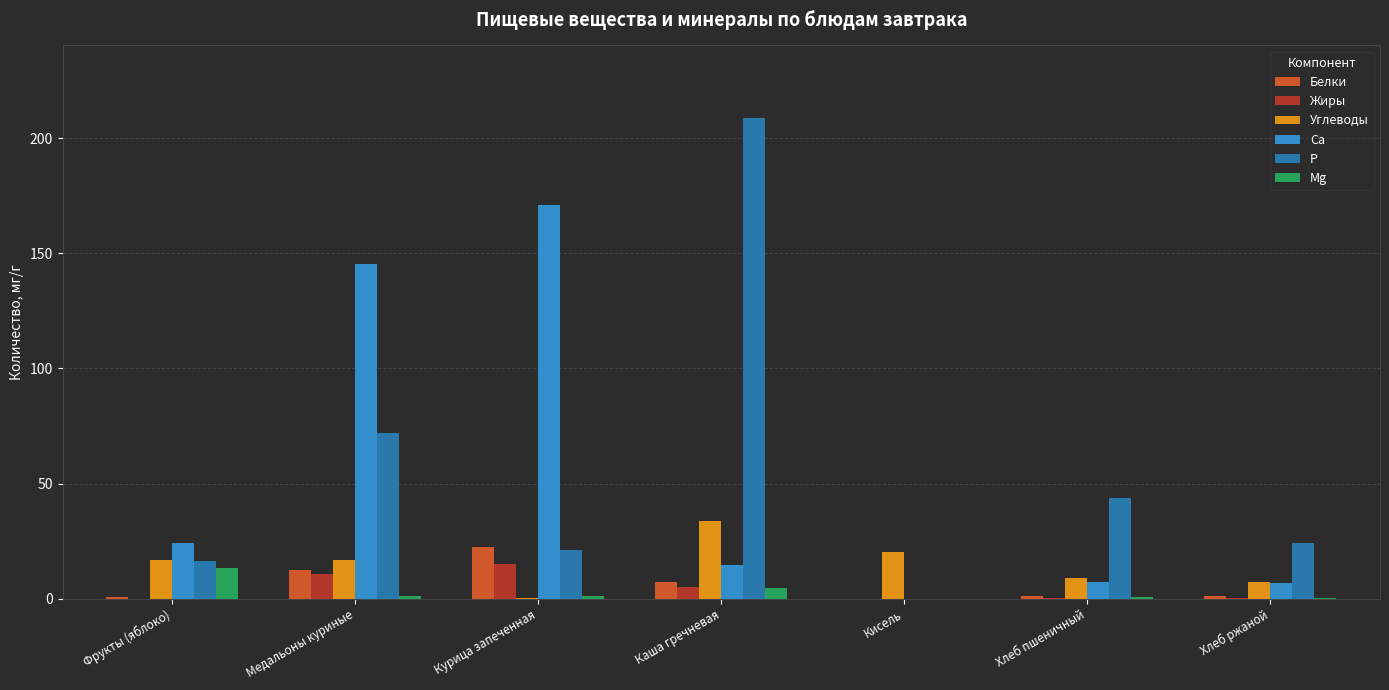

Where is P nearest to the value 104?

Медальоны куриные